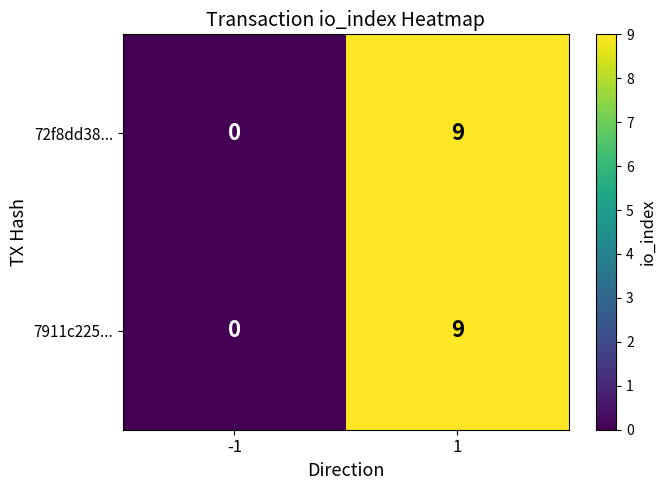

At how many categories does at least one series exceed 8?

1